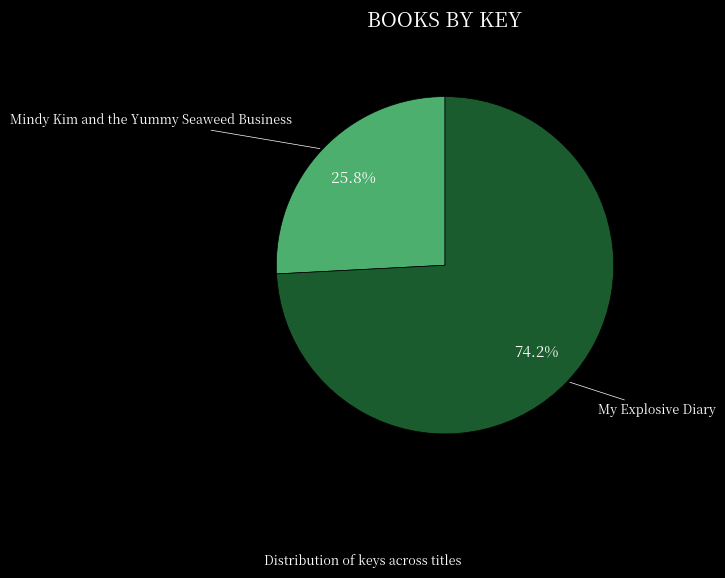

Approximately how many times larger is the value at Mindy Kim and the Yummy Seaweed Business compared to My Explosive Diary?

0.3